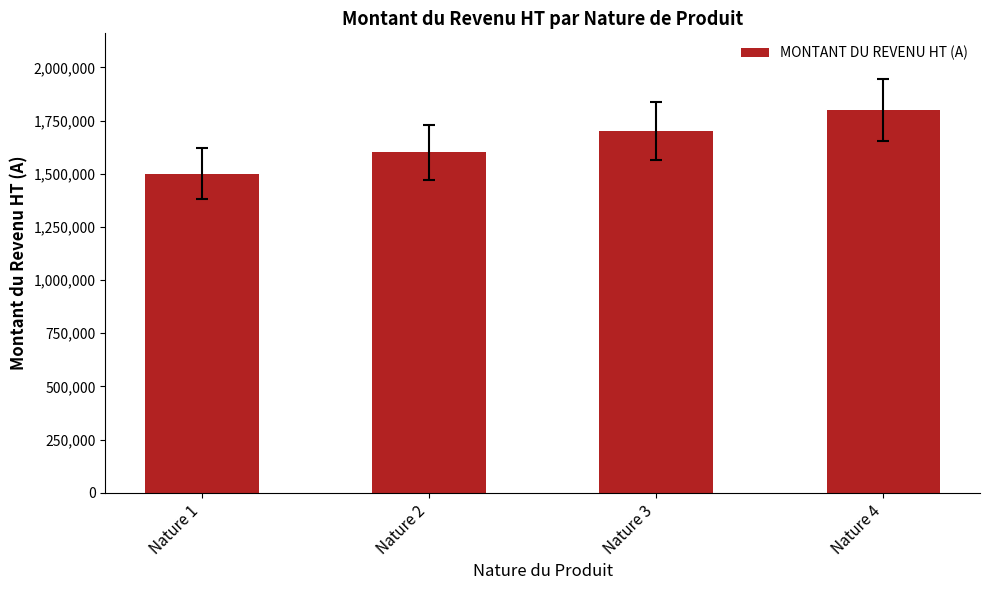

Count the values in the range 1600000 to 1800000.

3